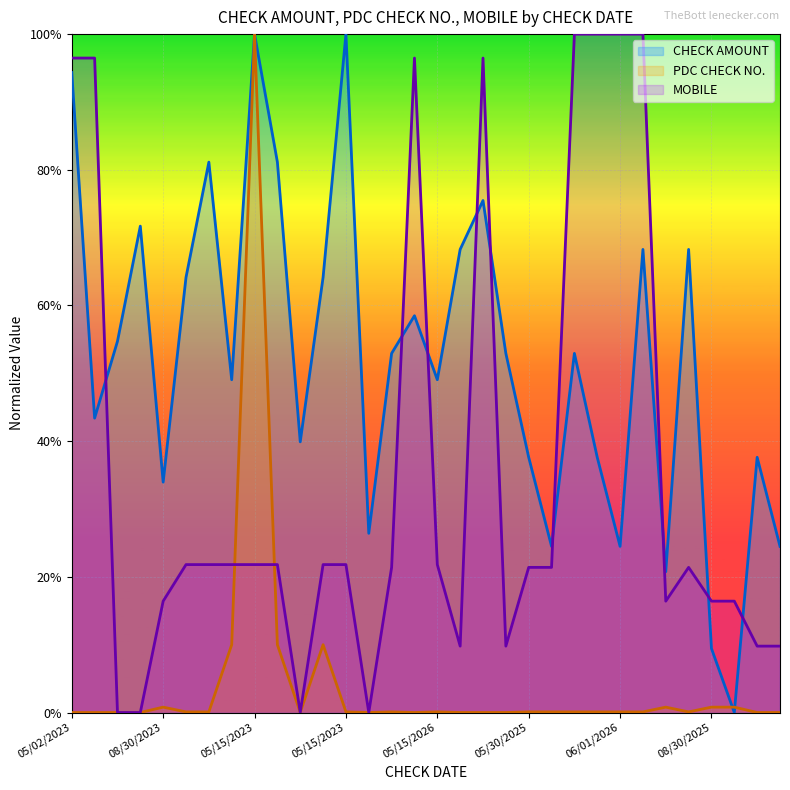

At which label does PDC CHECK NO. reach its minimum?

05/15/2023